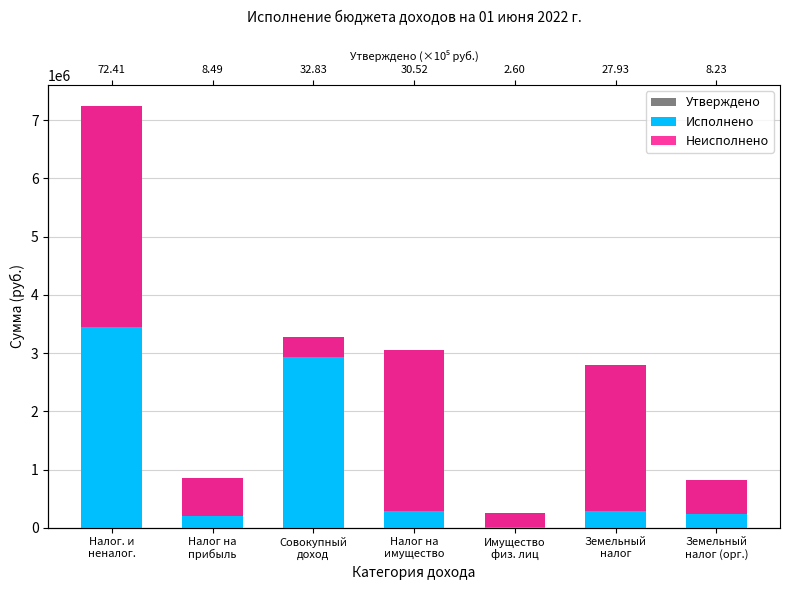

Reading right to left, what are all the values shown in this chart?

Утверждено: 823200.0	2792500.0	260000.0	3052500.0	3283200.0	848800.0	7241300.0
Исполнено: 238214.3	279317.9	10653.4	289971.3	2936324.9	203946.3	3443642.5
Неисполнено: 584985.7	2513182.1	249346.6	2762528.7	346875.1	644853.7	3797657.5